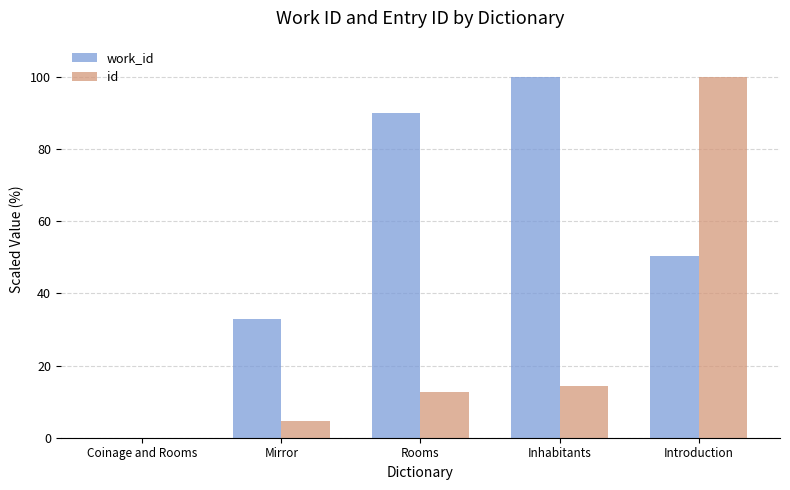

True or false: work_id has a value of 84.7 at Introduction.

False